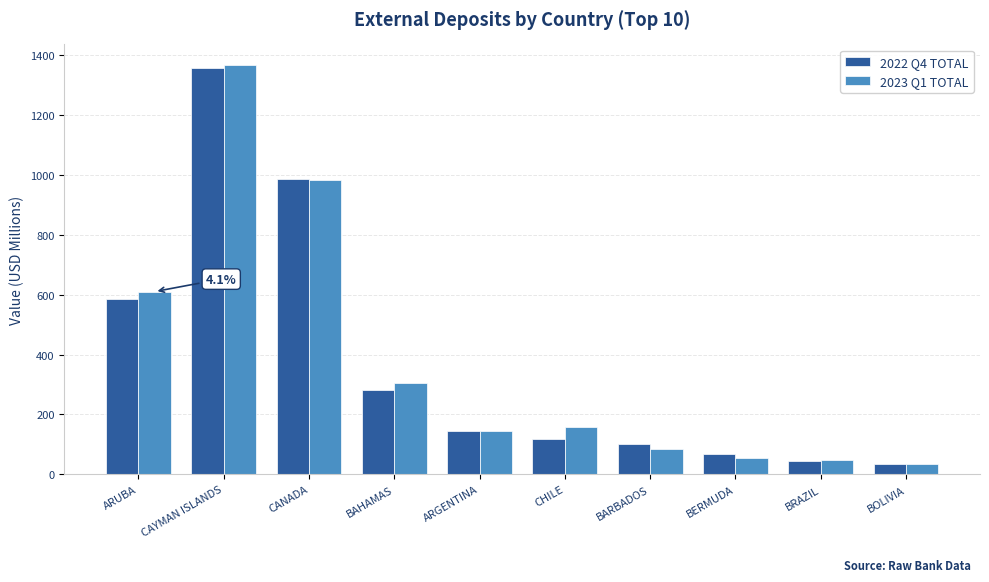

What is the minimum value shown in the chart?

33.5